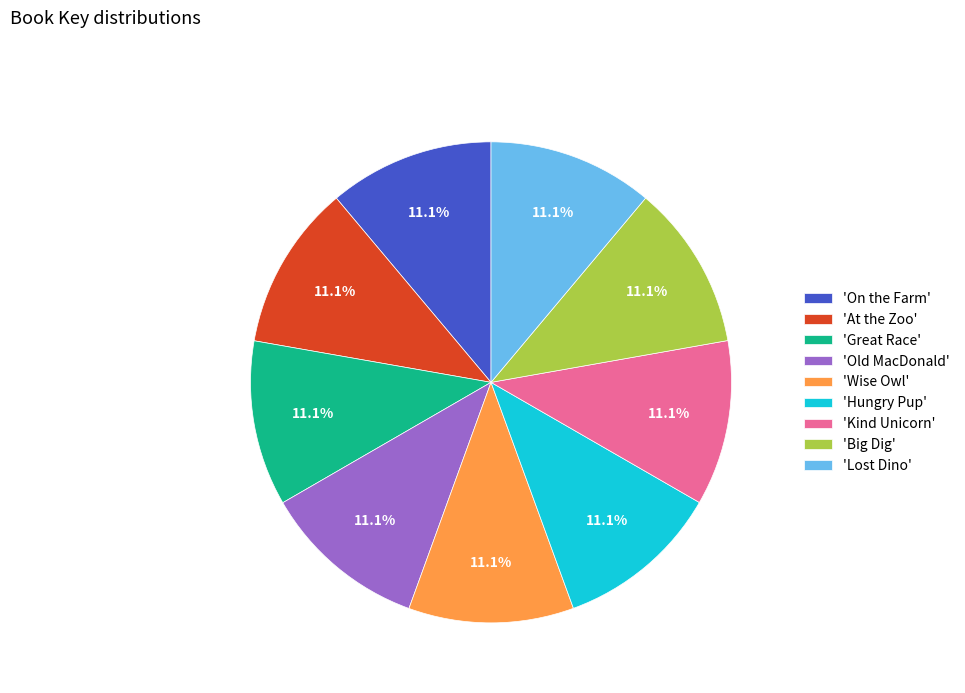

Approximately how many times larger is the value at 'Great Race' compared to 'Hungry Pup'?

1.0